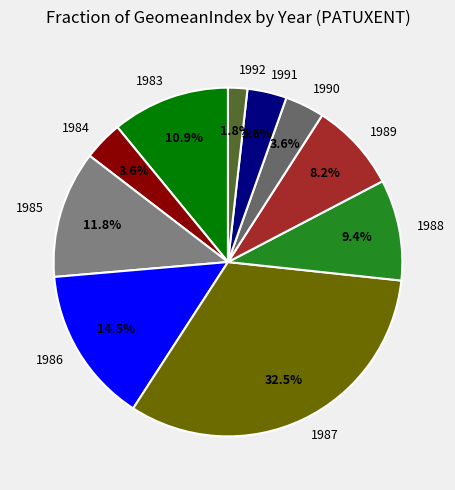

Which slice is the smallest?

1992